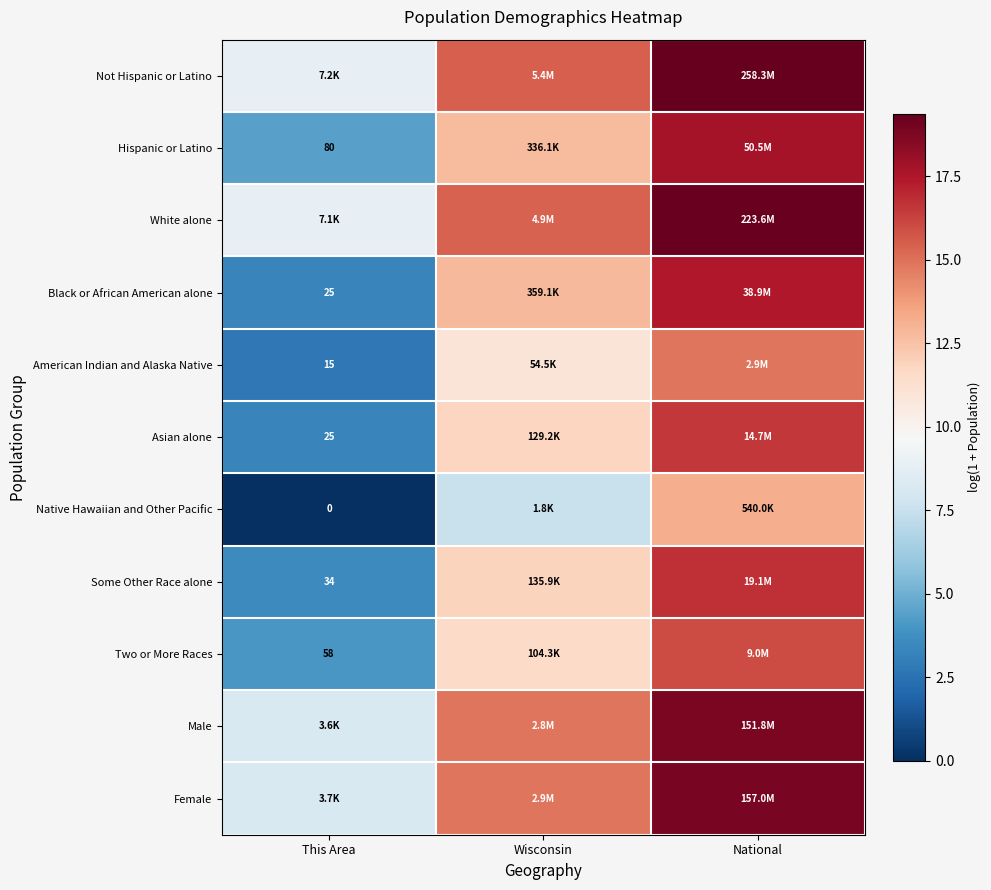

What is the maximum value shown in the chart?

19.4